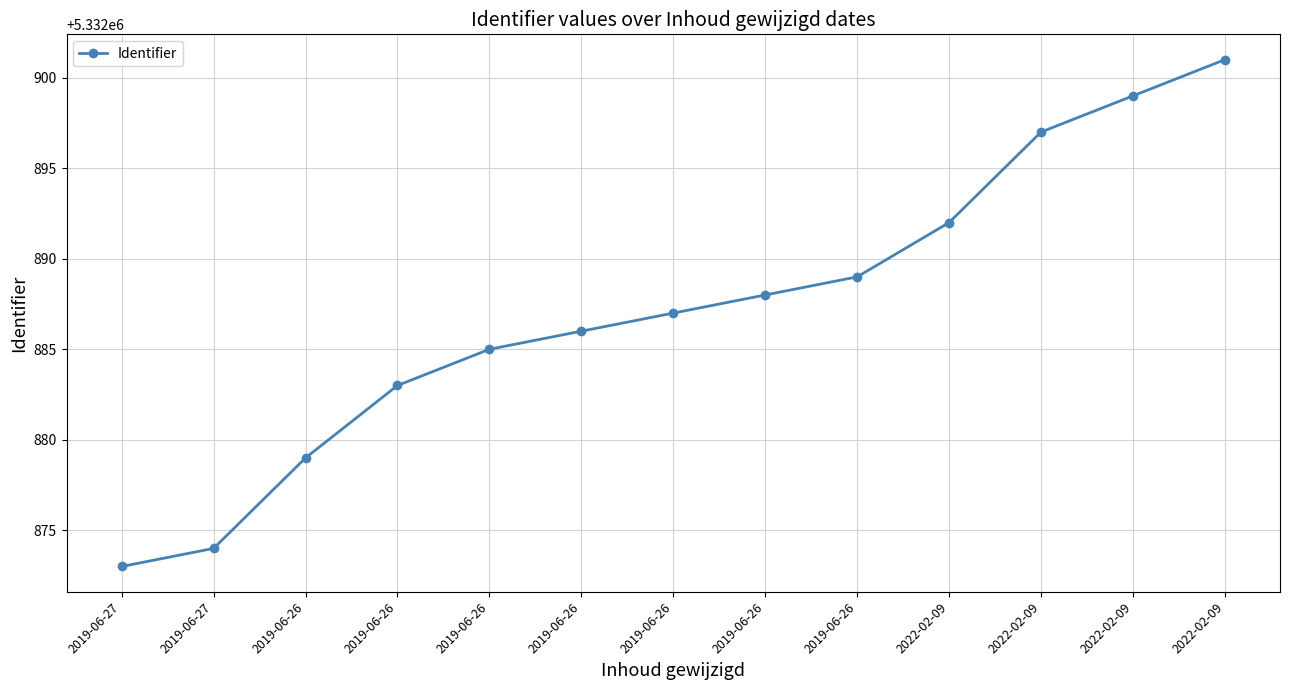

What is the difference between the values at 2022-02-09 and 2019-06-26?

7